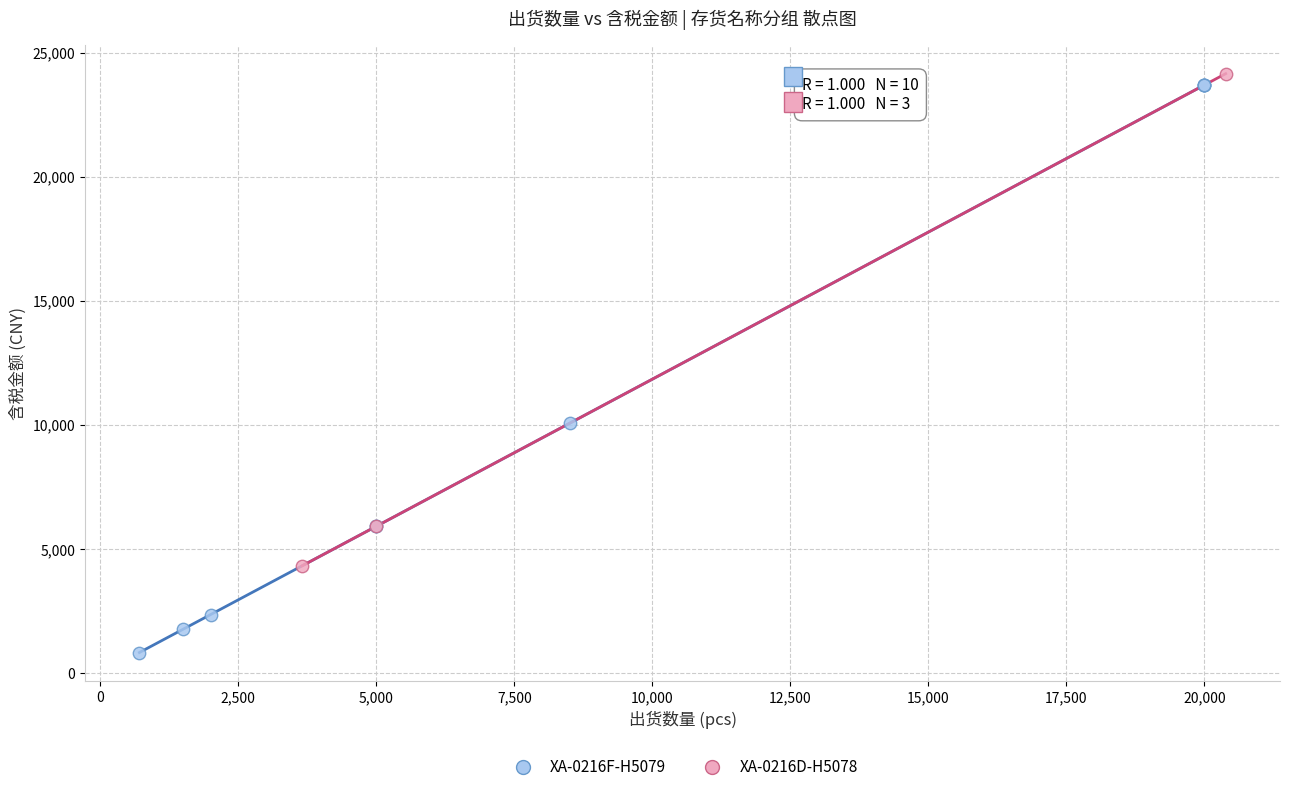

Which series reaches the minimum Y coordinate?

XA-0216F-H5079